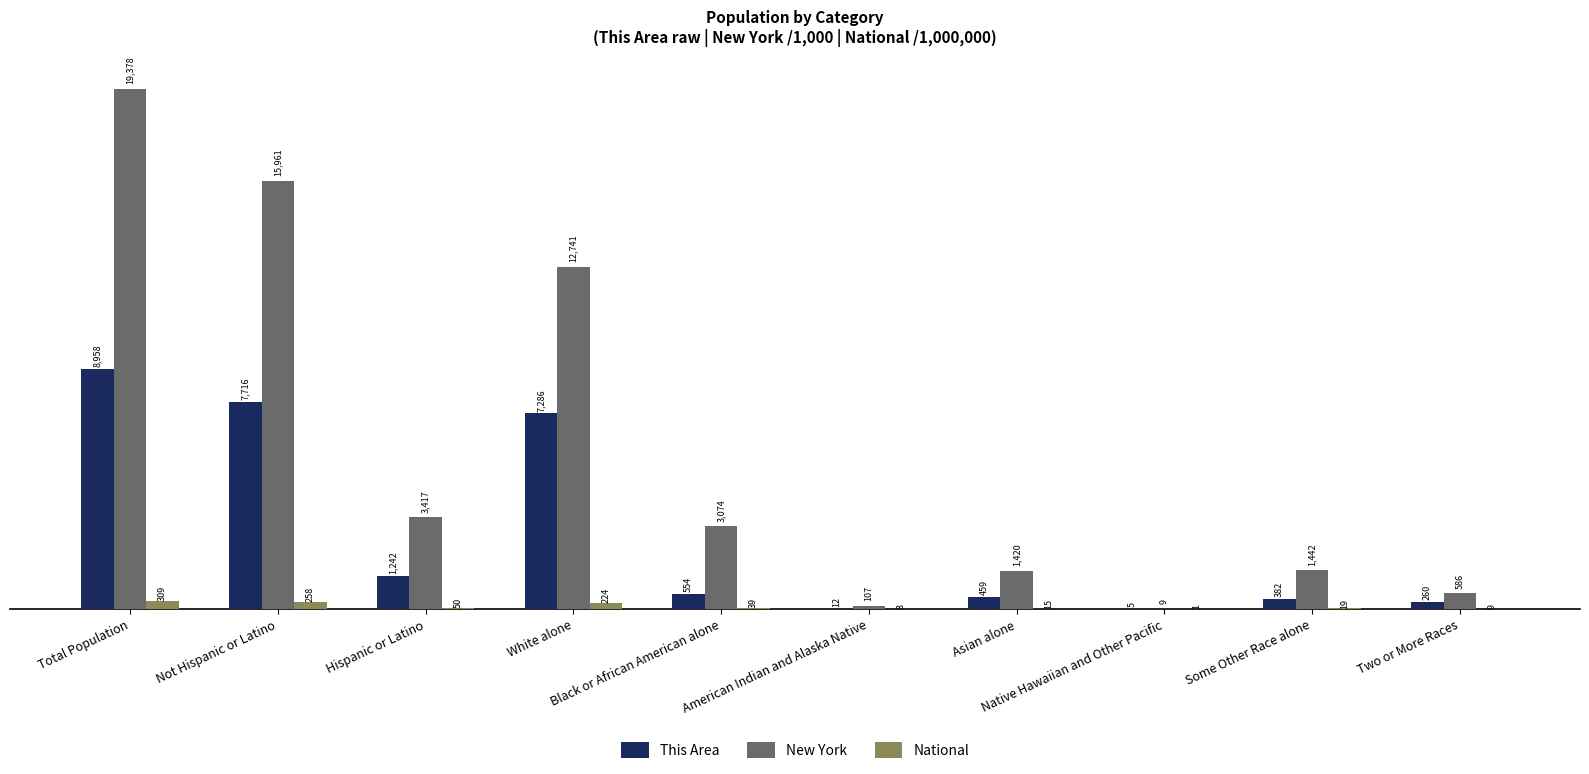

What is the maximum value shown in the chart?

19378.1